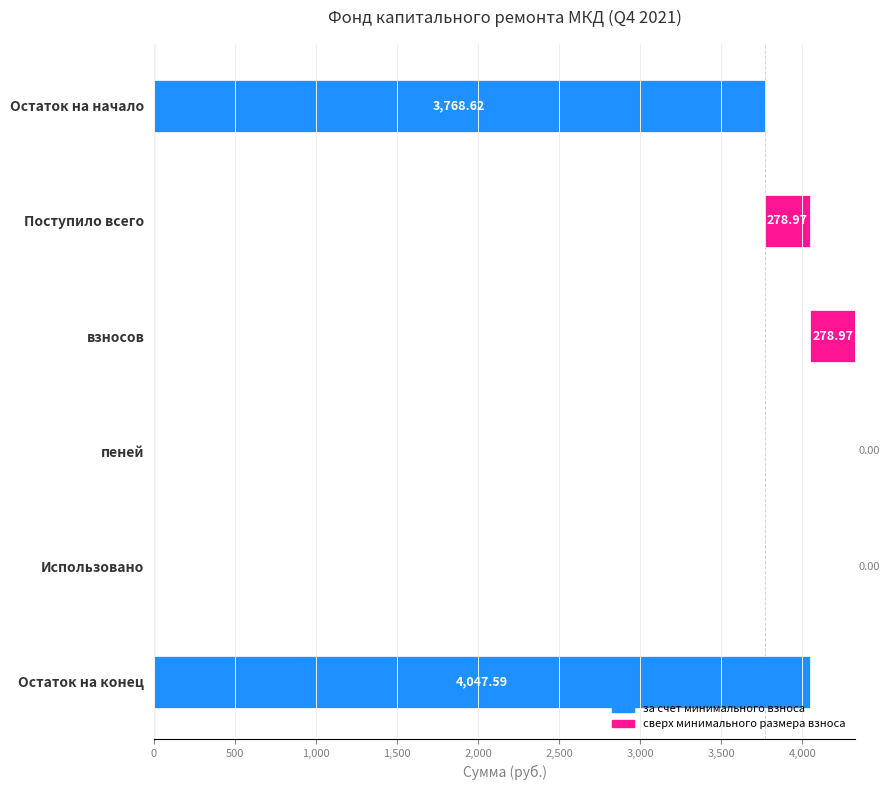

Is the value of за счет минимального взноса at 2,500 greater than the value of сверх минимального размера взноса at 1,500?

Yes